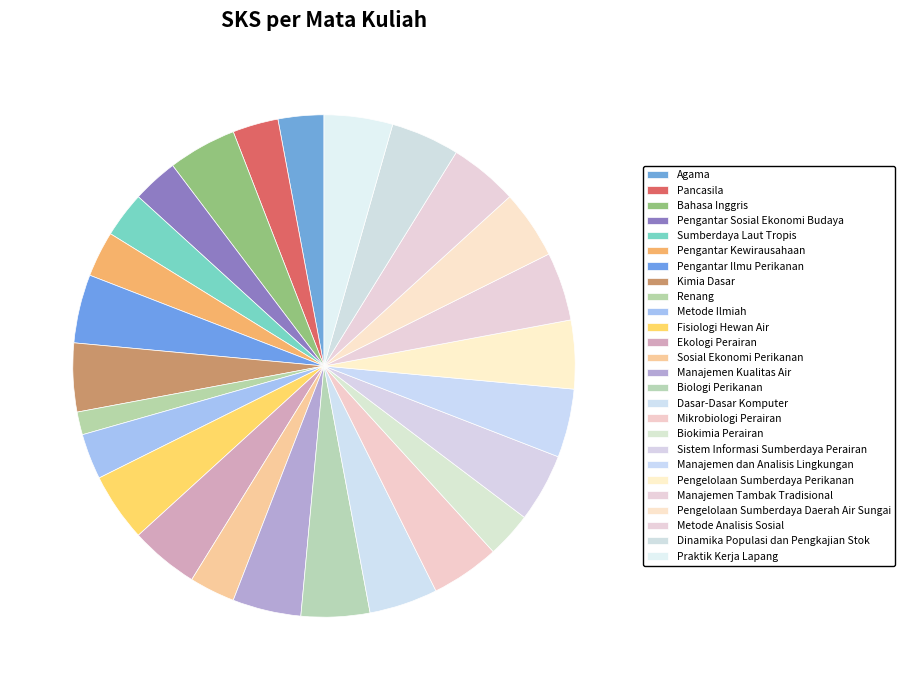

How many segments does this pie chart have?

26